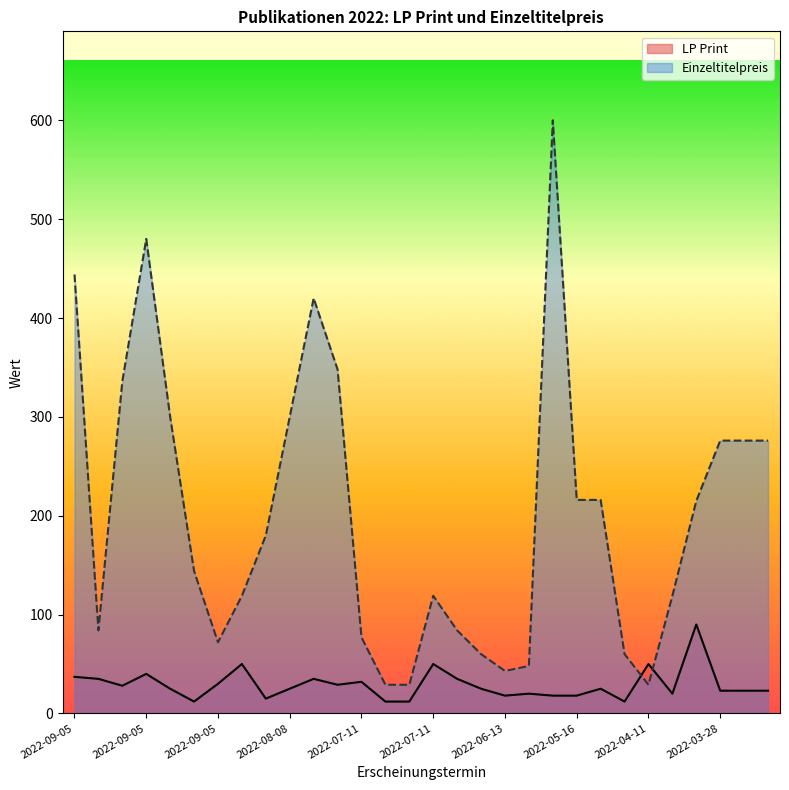

Is it true that Einzeltitelpreis equals 276 at 2022-03-28?

True